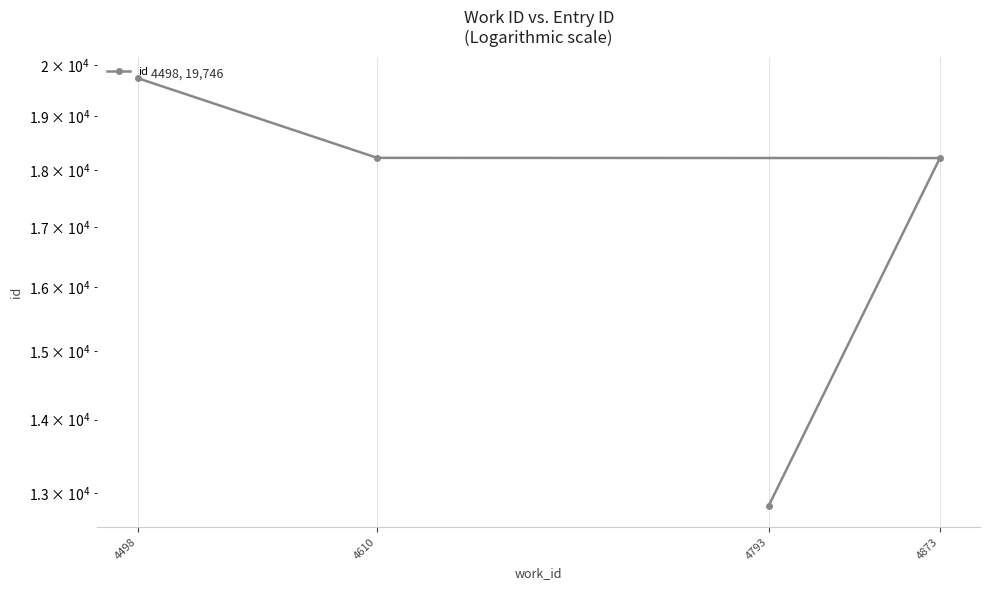

Is it true that the value at 4498 is 7911?

False